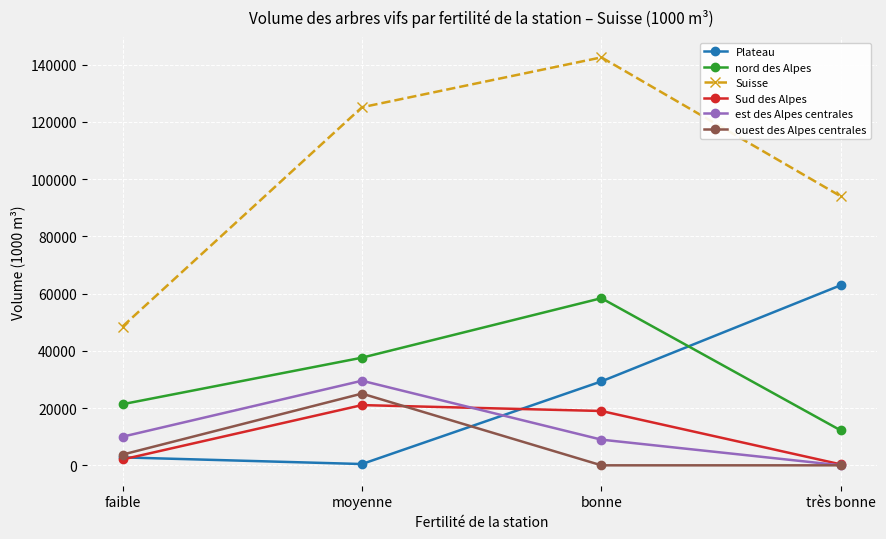

What is the spread (max minus min) of values at faible?

46453